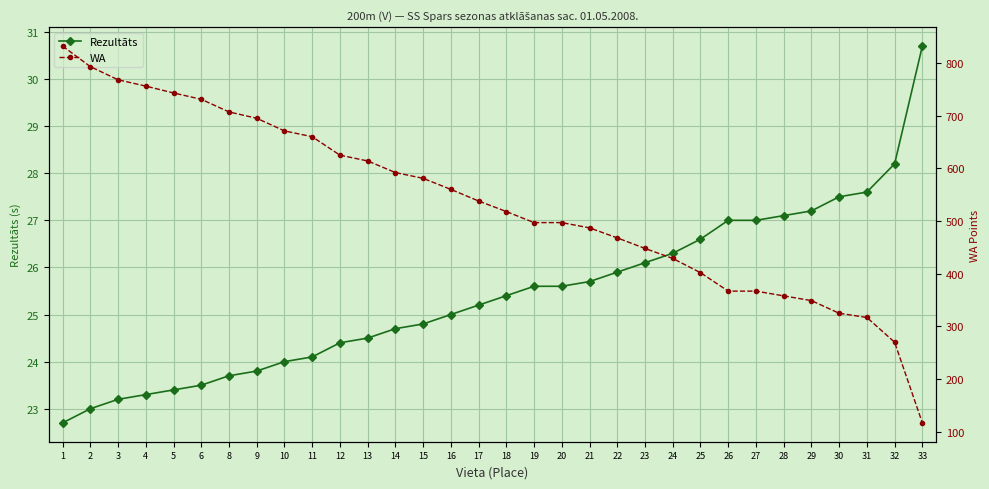

What is the value of the Rezultāts point at the 11th from the left?

24.4